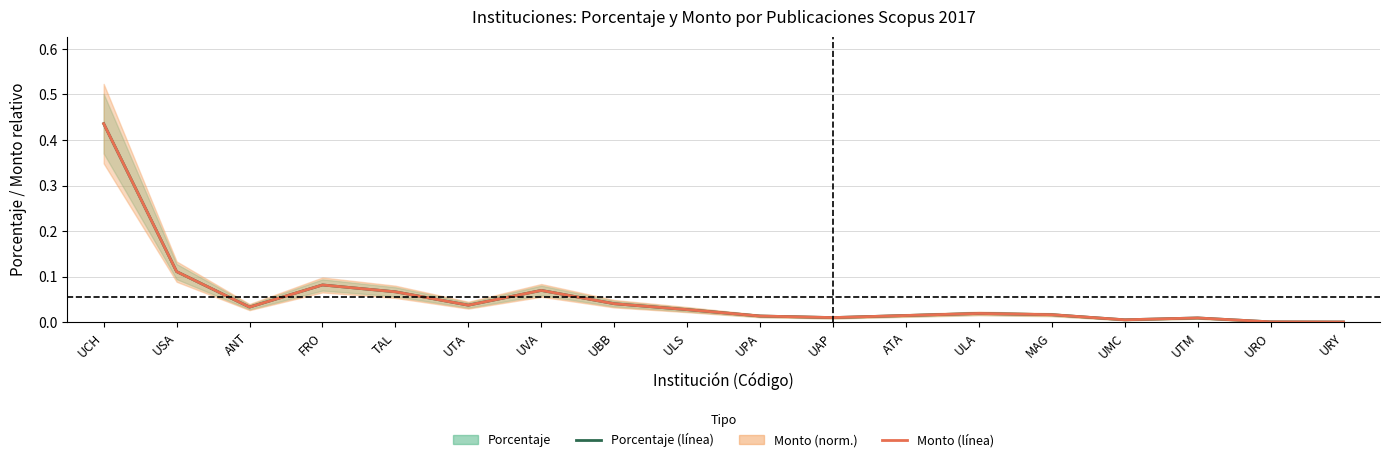

Rank the categories by Monto (norm.) value from lowest to highest.

URY, URO, UMC, UTM, UAP, UPA, ATA, MAG, ULA, ULS, ANT, UTA, UBB, TAL, UVA, FRO, USA, UCH